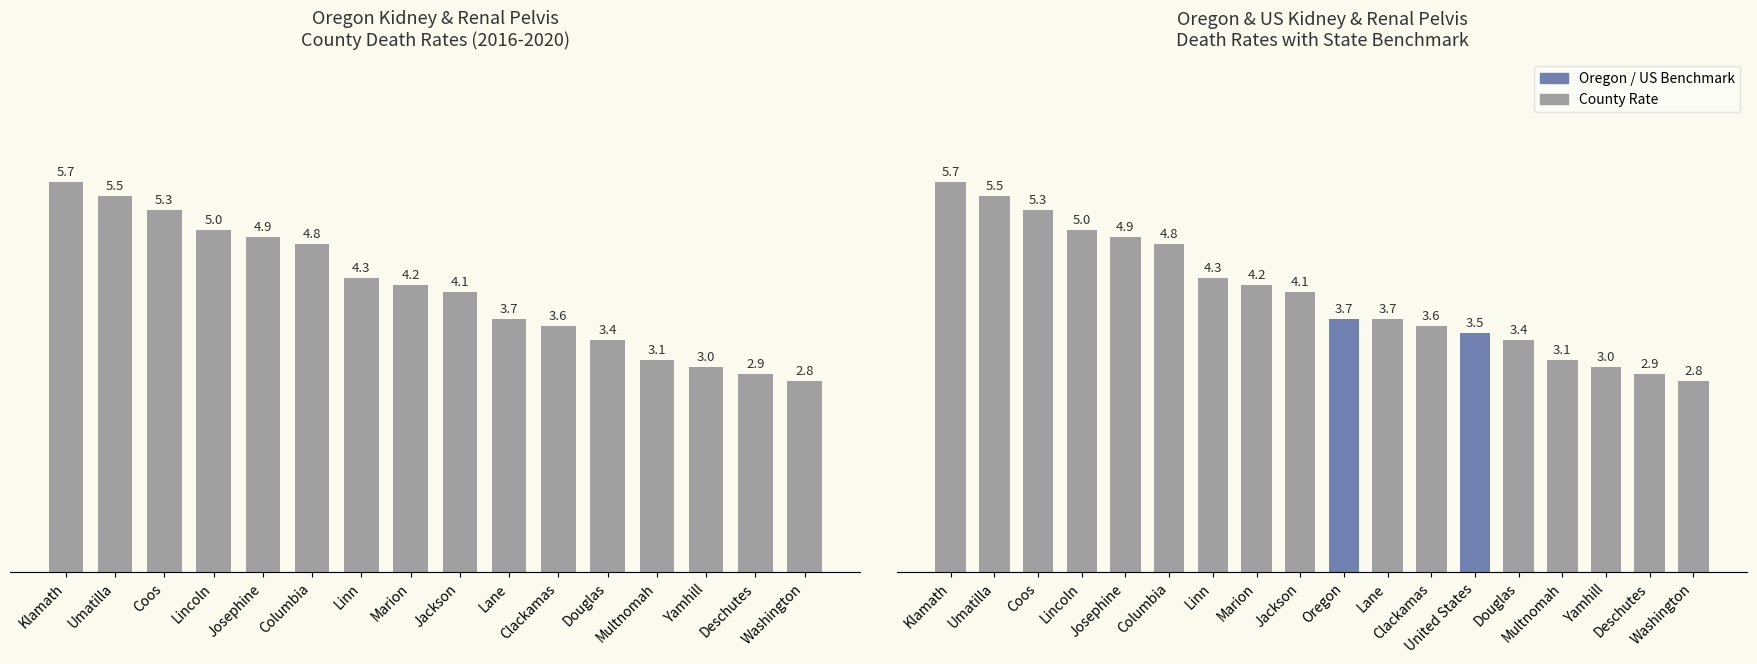

What is the difference between the maximum and minimum values?

2.9